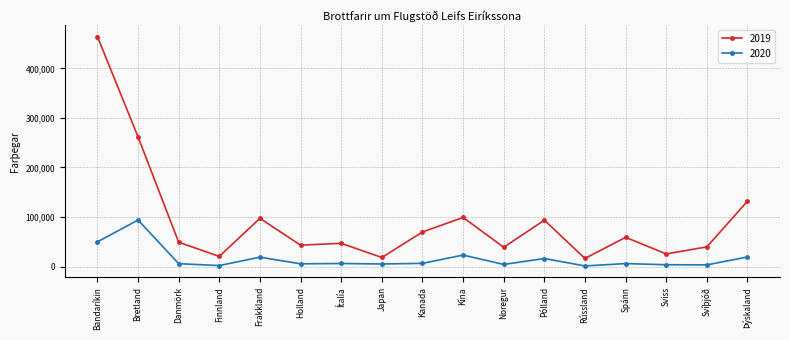

What is the label of the 8th point from the left?

Japan